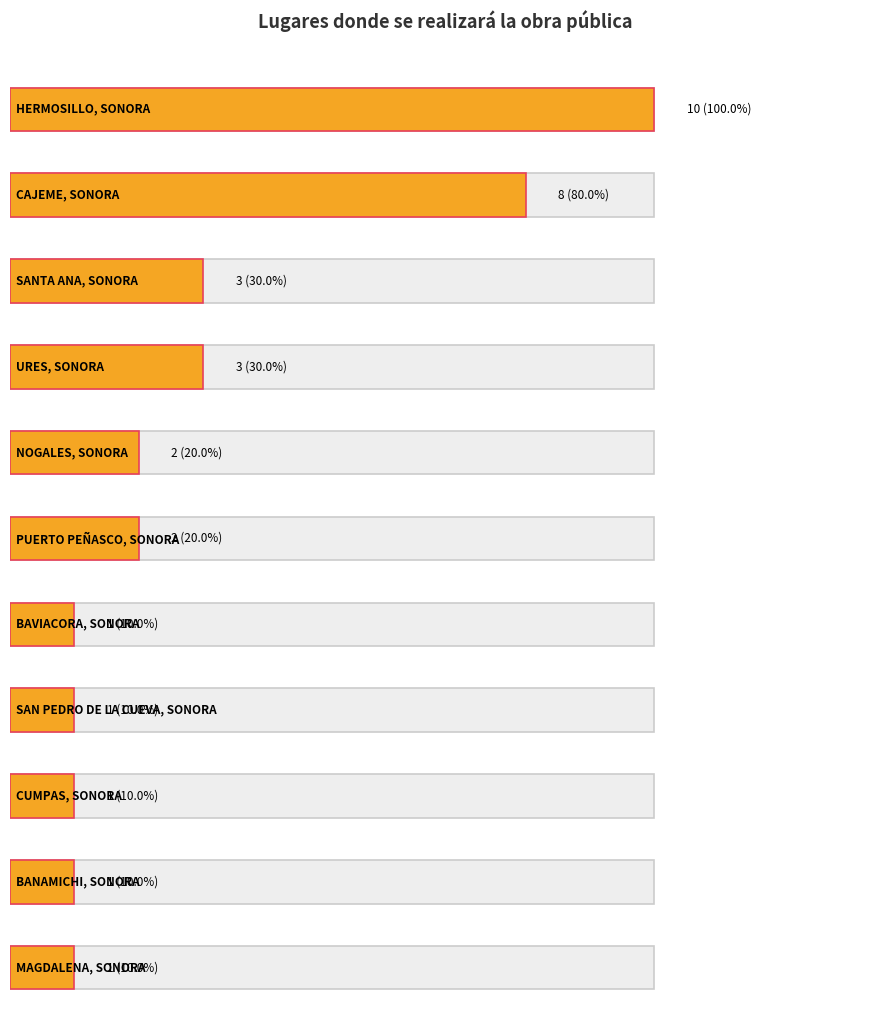

List the labels in order of value, smallest first.

BAVIACORA, SONORA, SAN PEDRO DE LA CUEVA, SONORA, CUMPAS, SONORA, BANAMICHI, SONORA, MAGDALENA, SONORA, NOGALES, SONORA, PUERTO PEÑASCO, SONORA, SANTA ANA, SONORA, URES, SONORA, CAJEME, SONORA, HERMOSILLO, SONORA